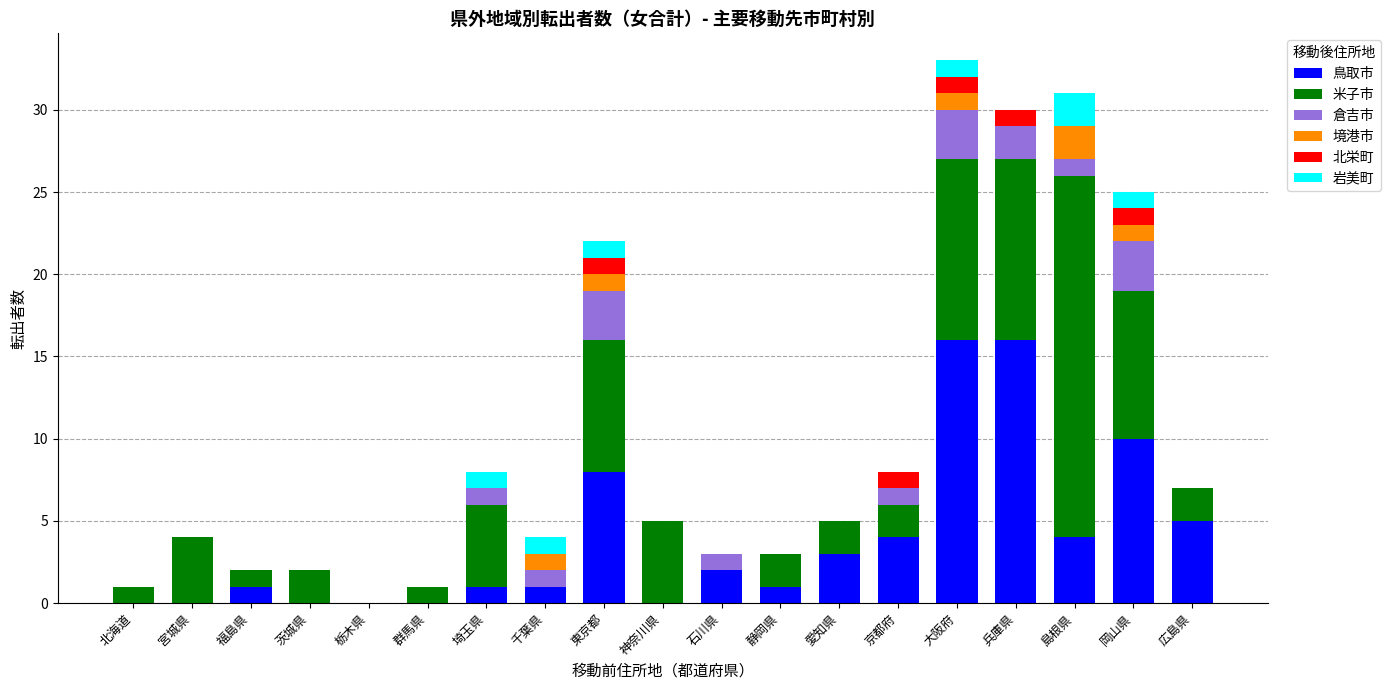

What is the sum of the 鳥取市 values at 静岡県 and 広島県?

6